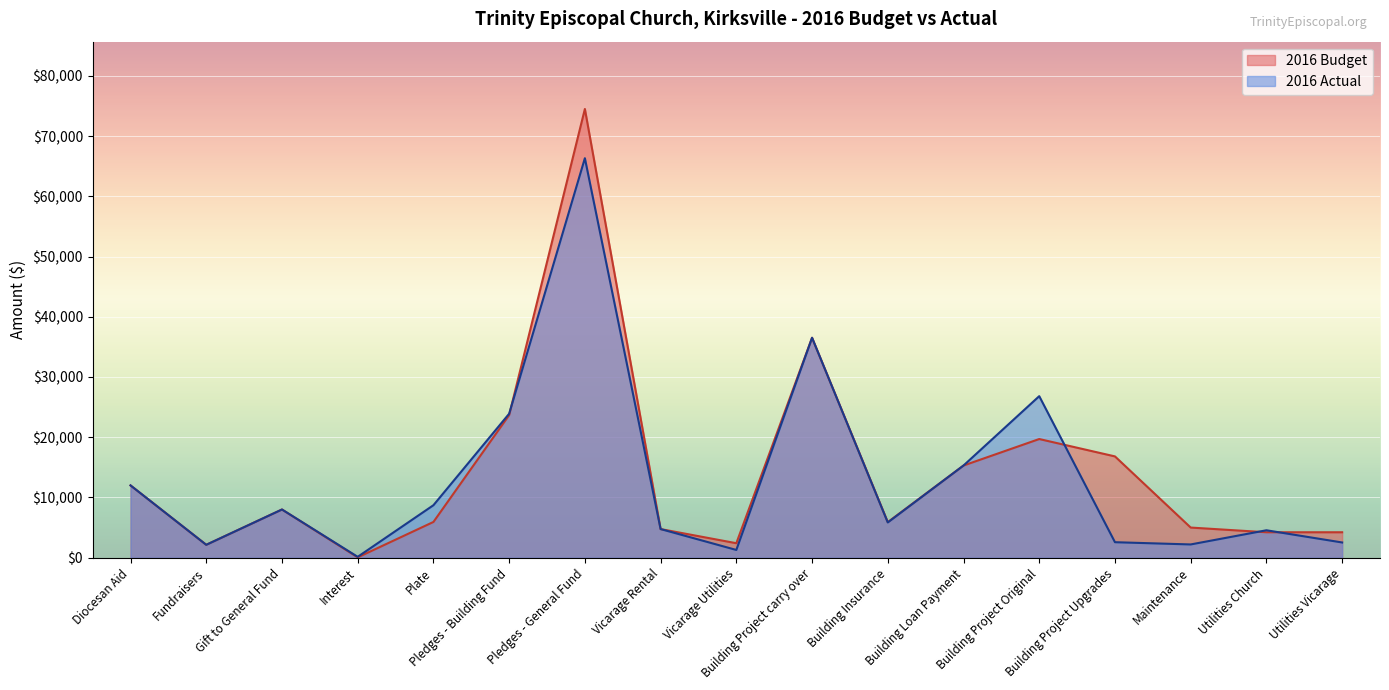

At which label does 2016 Actual reach its minimum?

Interest